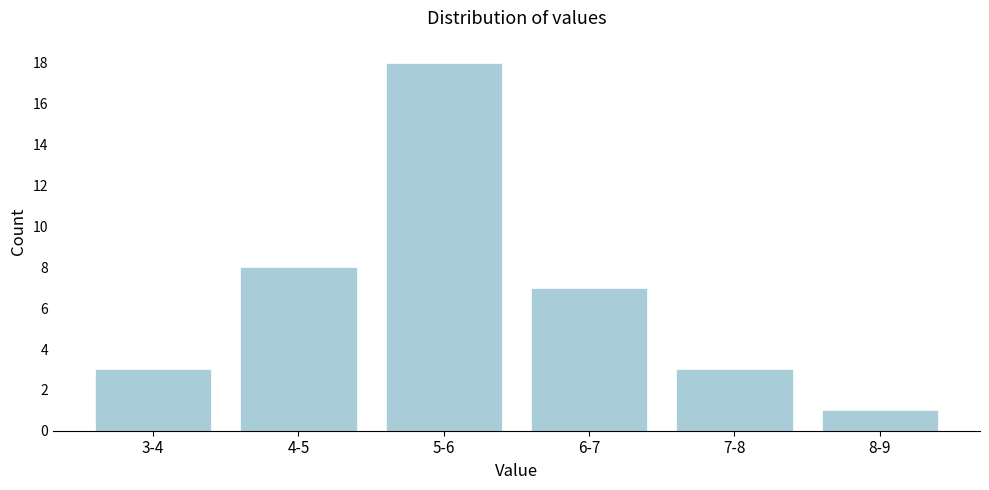

Reading left to right, extract all data points from this chart.

3	8	18	7	3	1